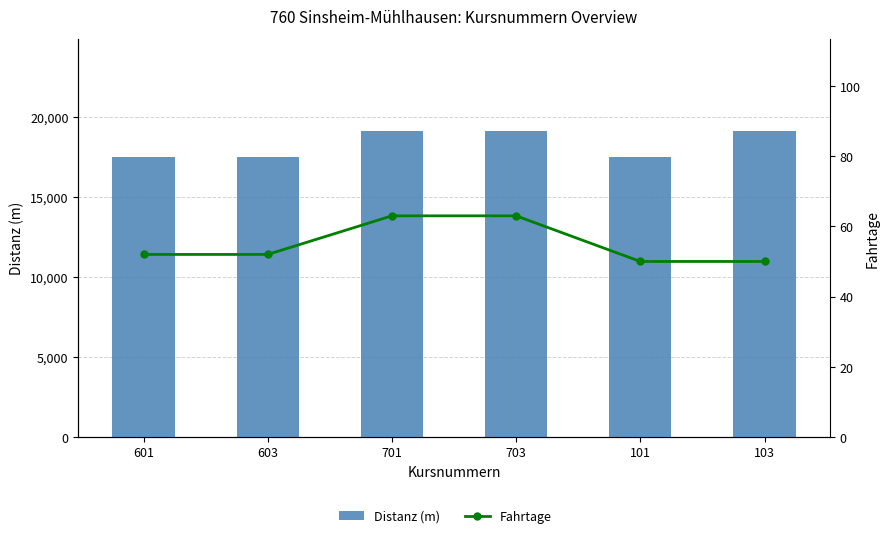

How many data points in Fahrtage are above 52?

2